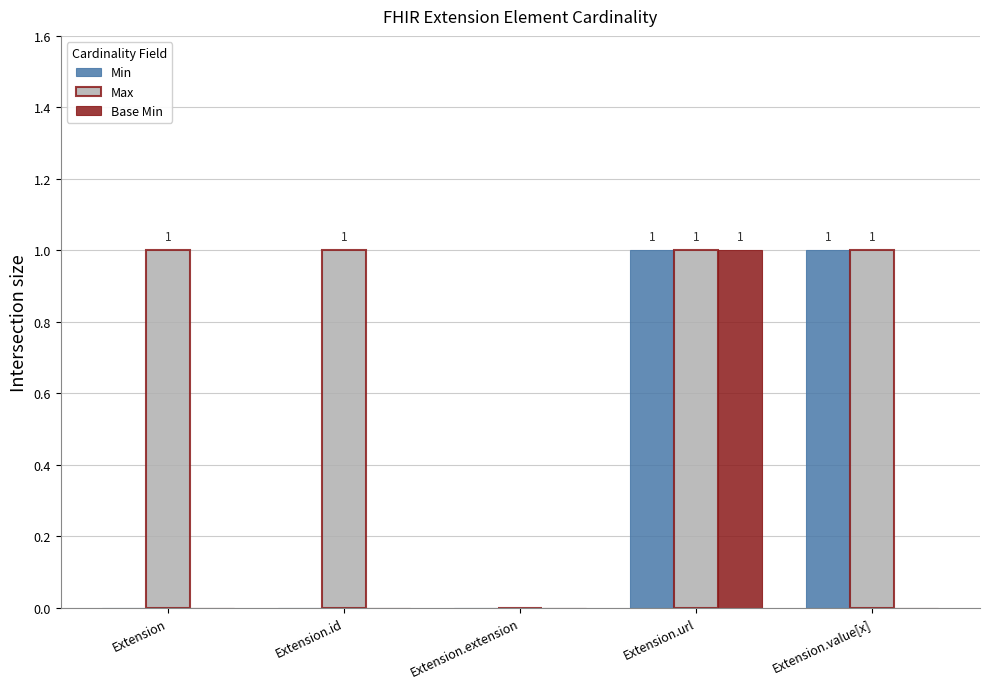

At which category is the sum across all series the highest?

Extension.url